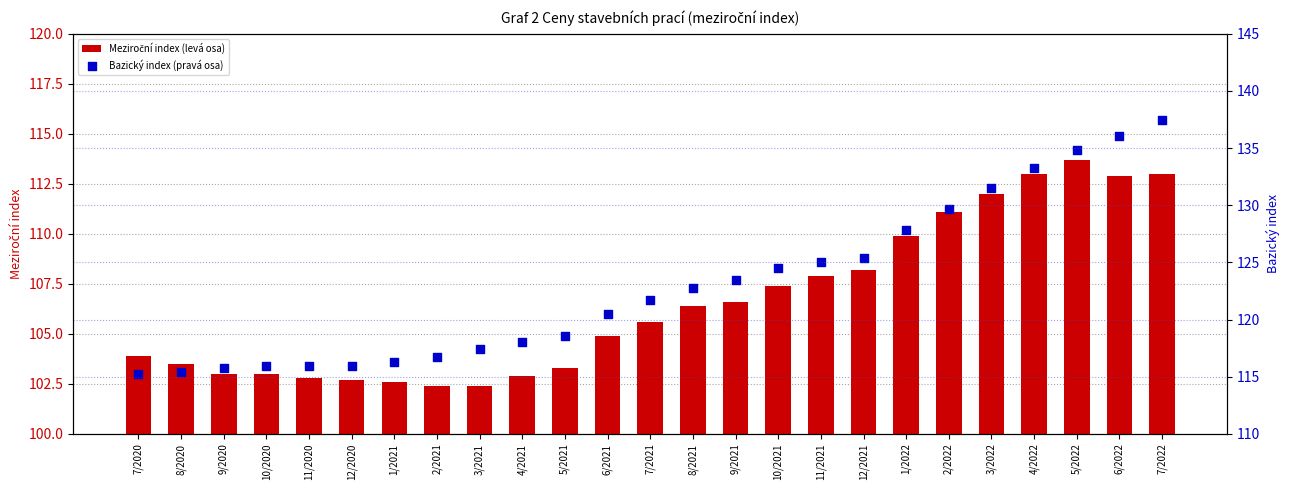

At how many categories does at least one series exceed 118?

15